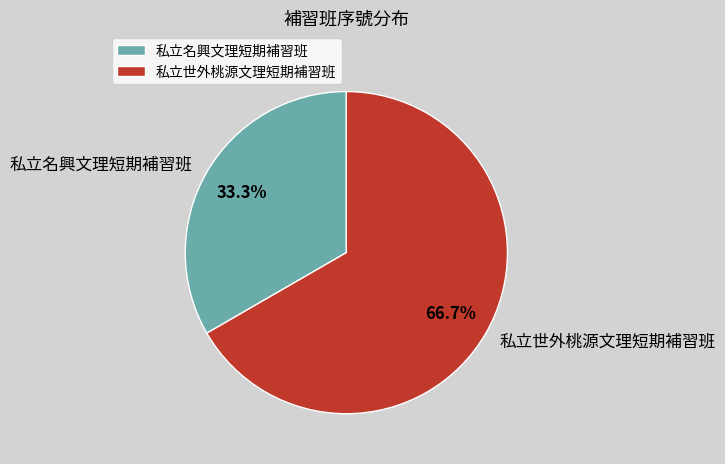

Approximately how many times larger is the value at 私立名興文理短期補習班 compared to 私立世外桃源文理短期補習班?

0.5